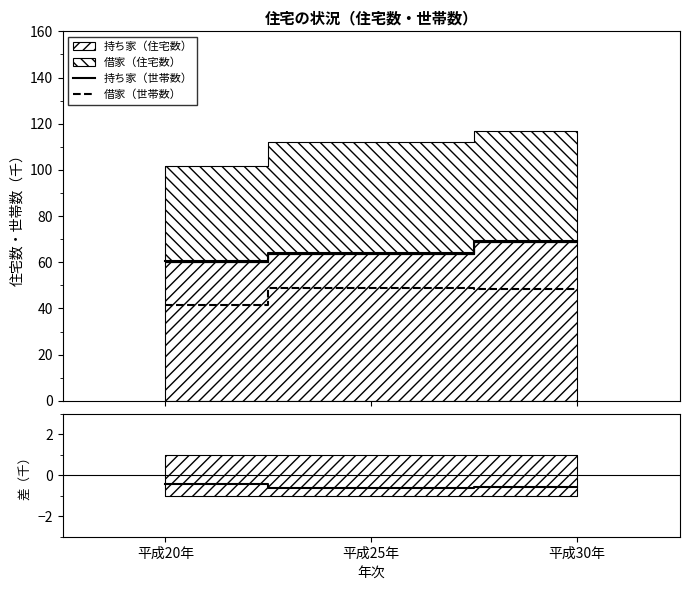

At which label does (持ち家住宅-持ち家世帯)/1000 reach its minimum?

平成25年